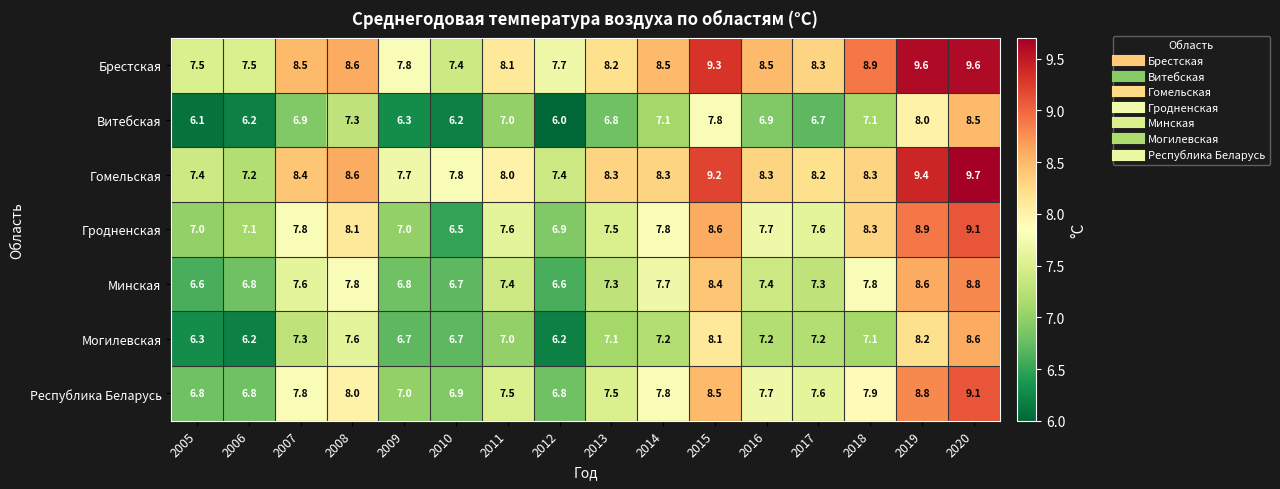

At which category does the chart reach its peak across all series?

2020